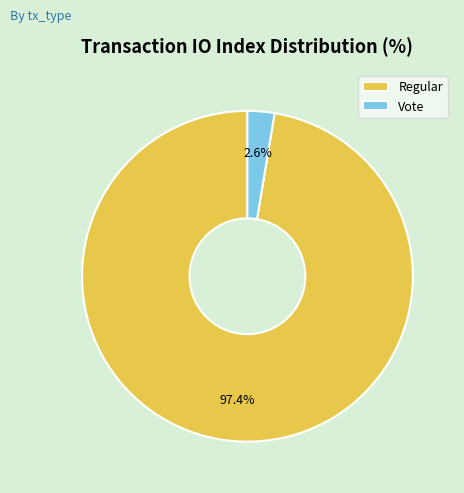

Is Regular the majority of the pie?

Yes